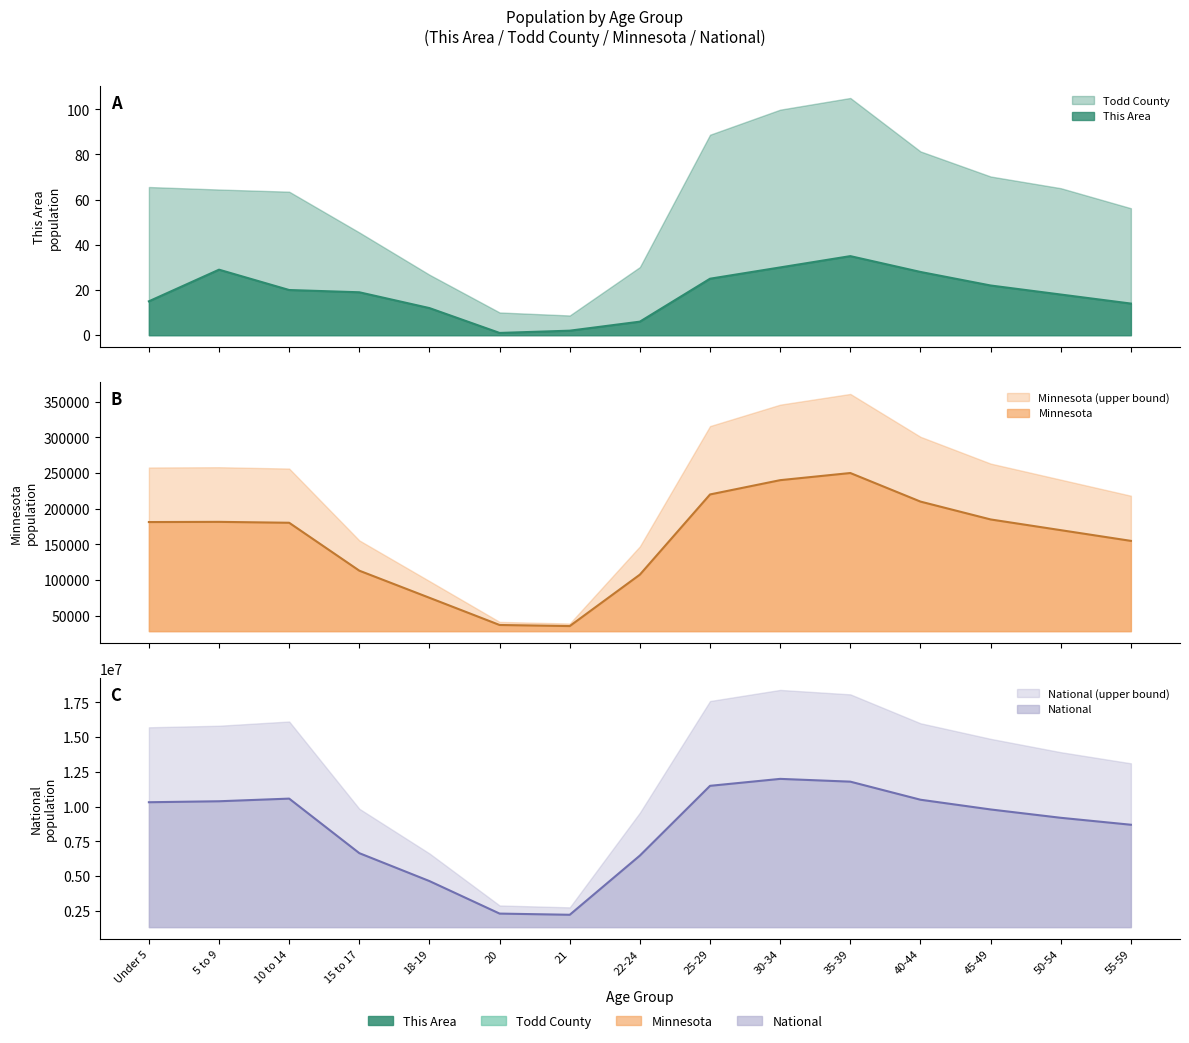

True or false: This Area has a value of 12 at 18-19.

True